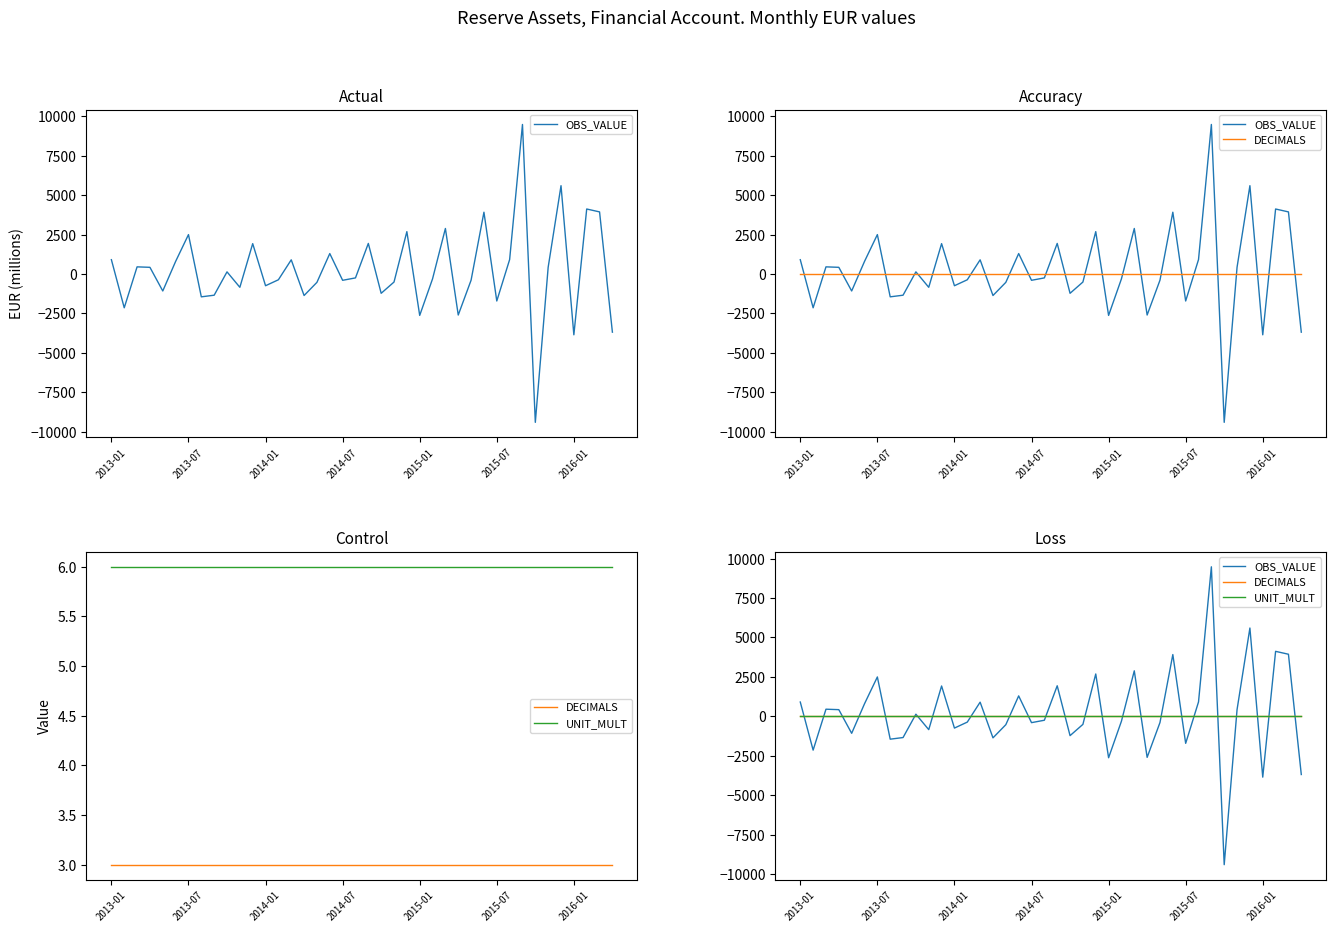

What is the sum of all DECIMALS values?

120.0